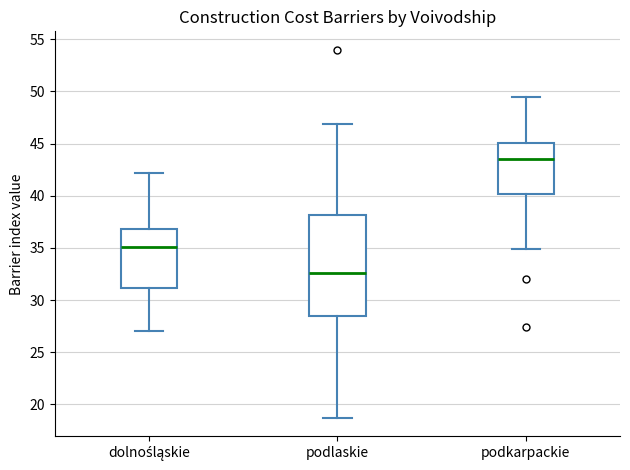

Where does the upper whisker of the box for podlaskie end on the y-axis? The values are not printed on the chart, so give them approximately, as read against the axis.

47.0